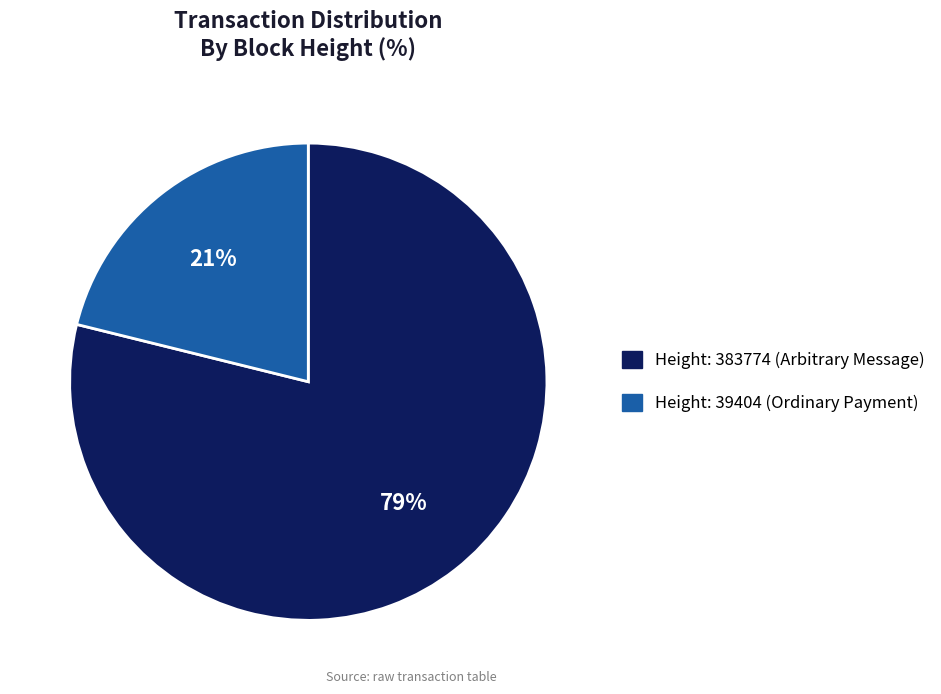

Is it true that Height: 383774 (Arbitrary Message) is 91% of the pie?

False